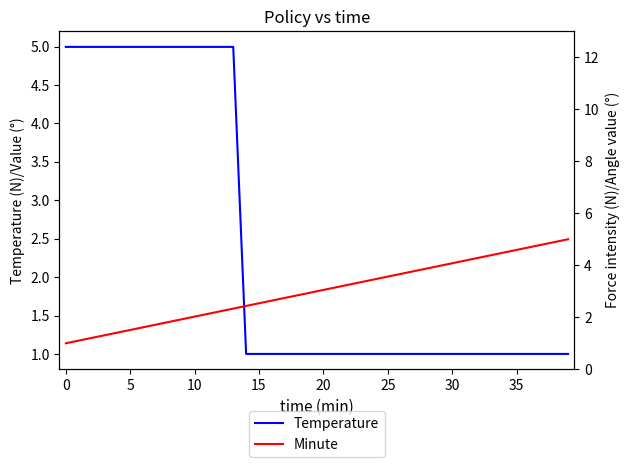

What is the minimum value for Temperature?

1.0